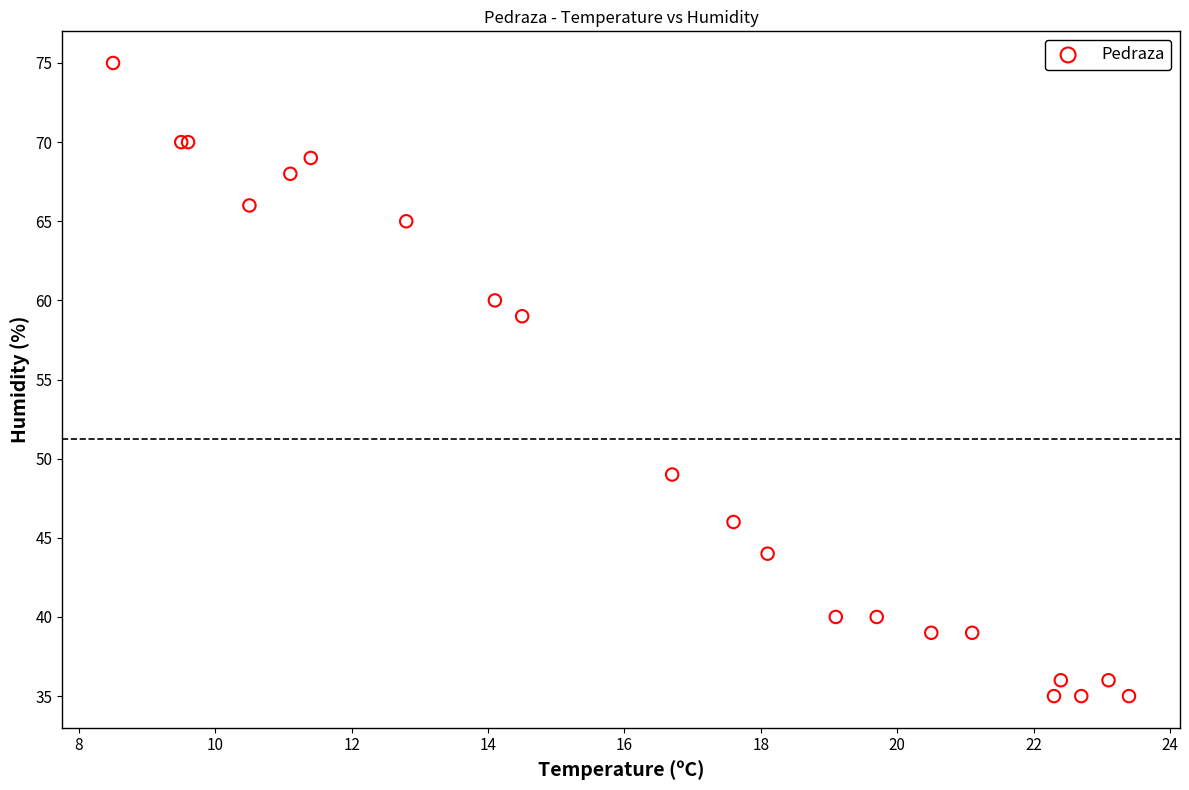

What Y value in the scatter plot is closest to 55?

59